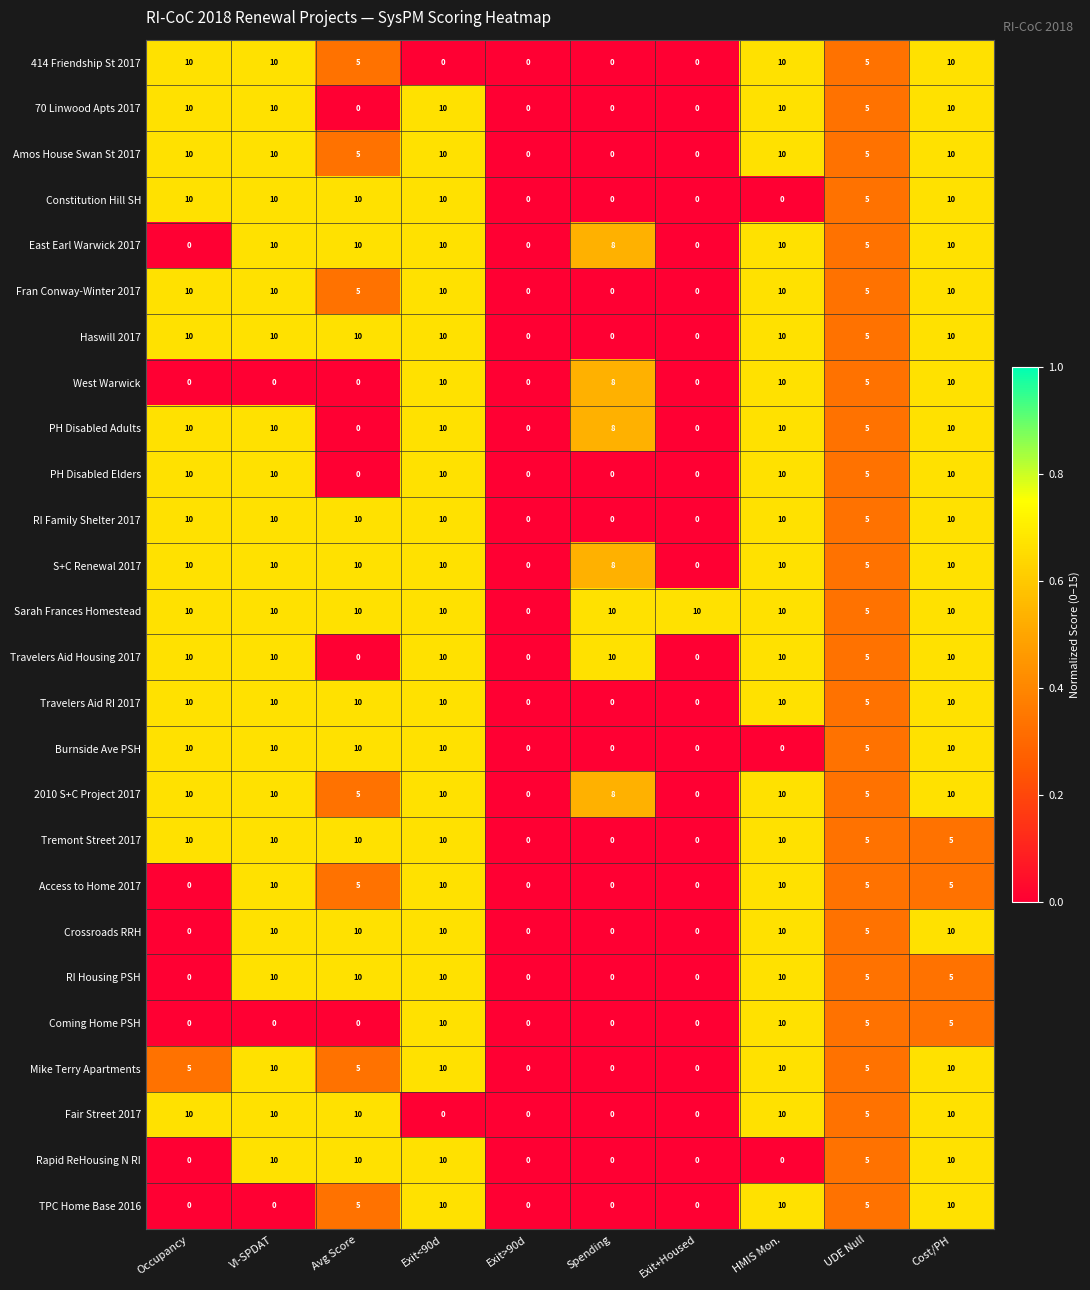

What is the spread (max minus min) of values at Exit+Housed?

10